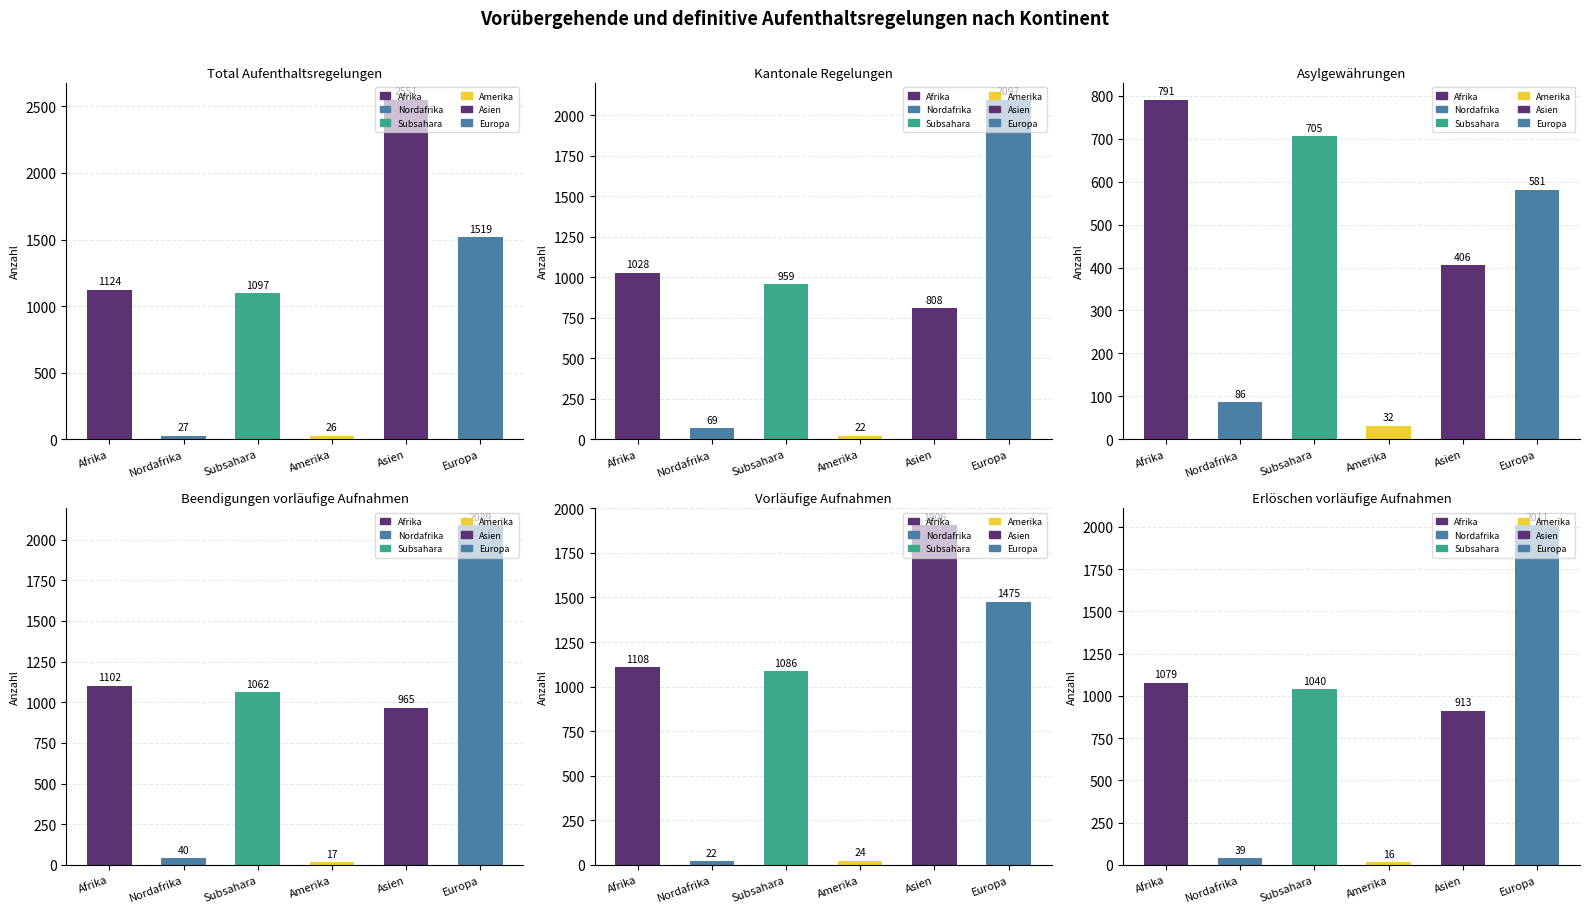

What is the approximate value of Kantonale Regelungen Total (col_10) at Nordafrika?

69